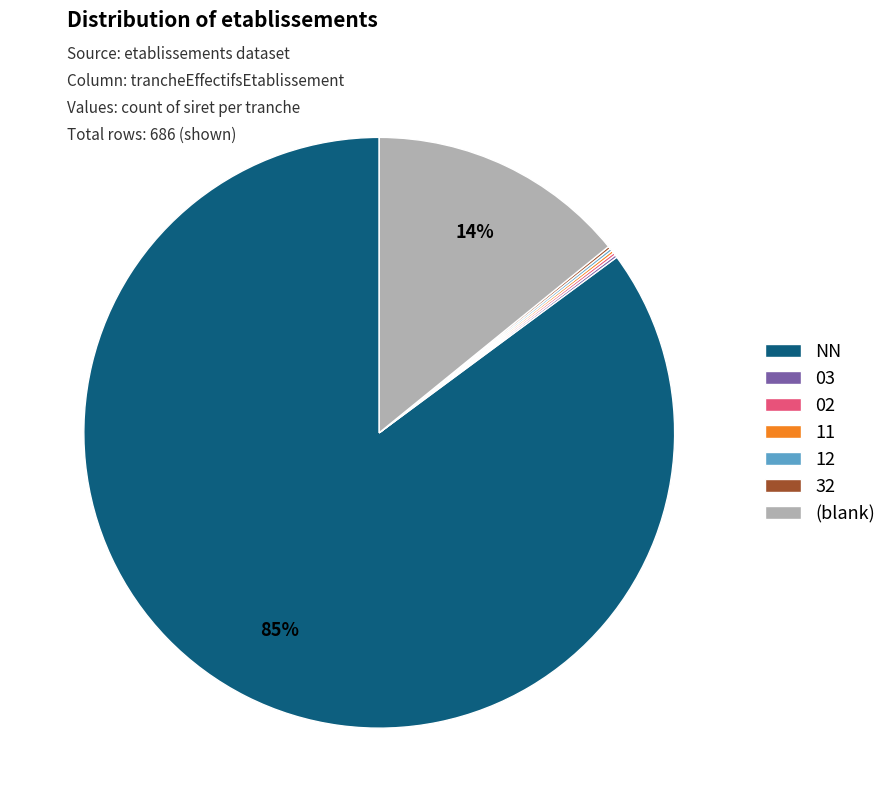

The NN slice represents 85% of the pie. True or false?

True